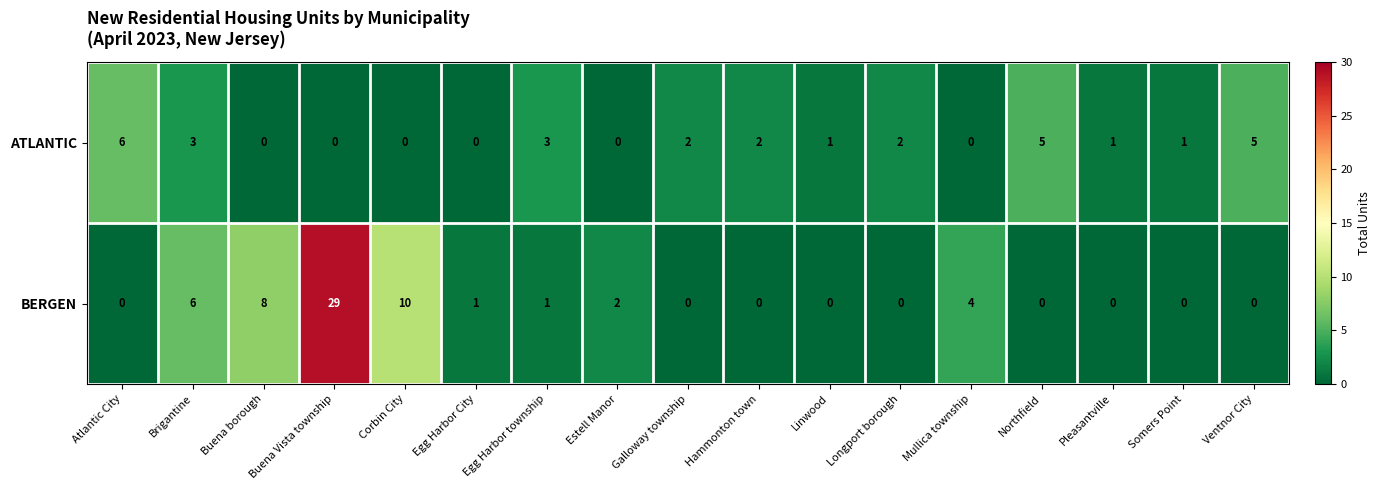

What is the highest value of the ATLANTIC series?

6